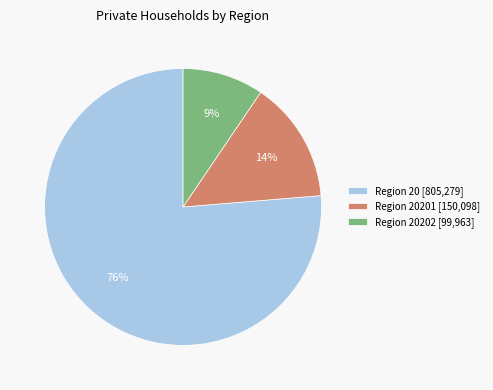

The Region 20202 [99,963] slice represents 18% of the pie. True or false?

False